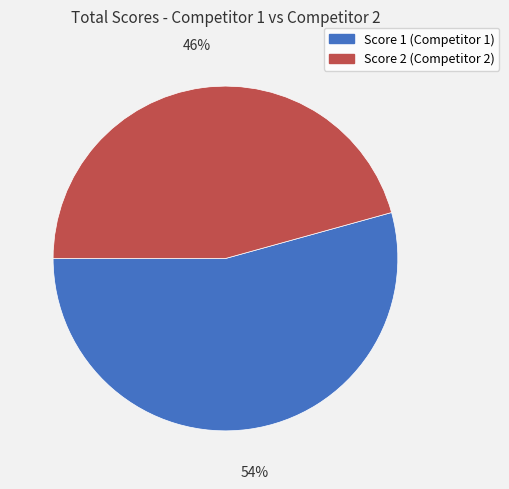

Is there any slice that represents more than half of the pie?

Yes